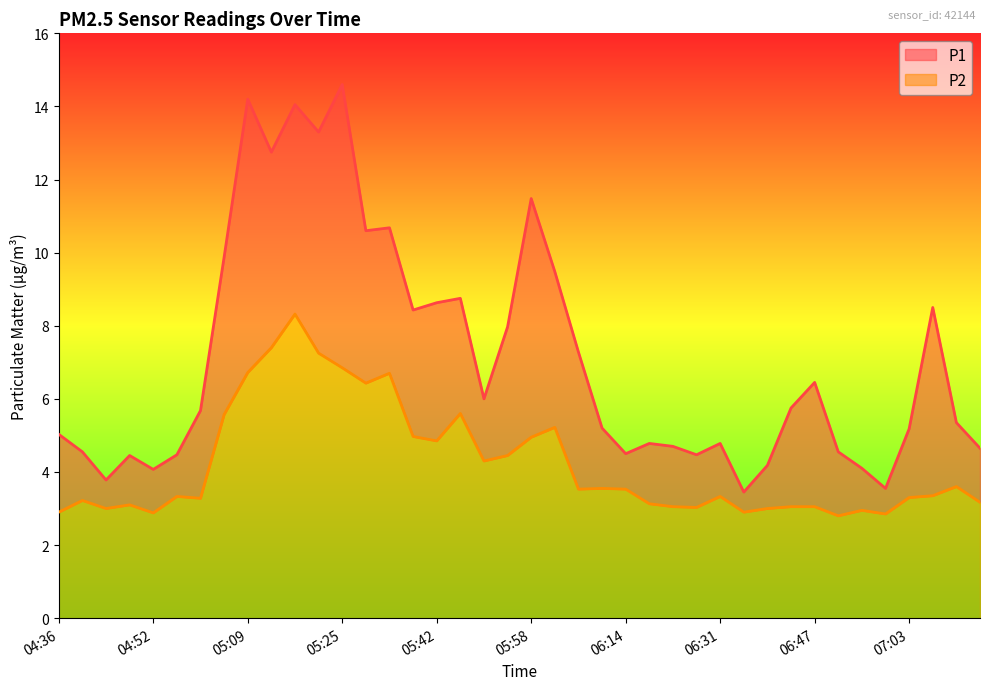

What is the greatest value displayed?

14.6